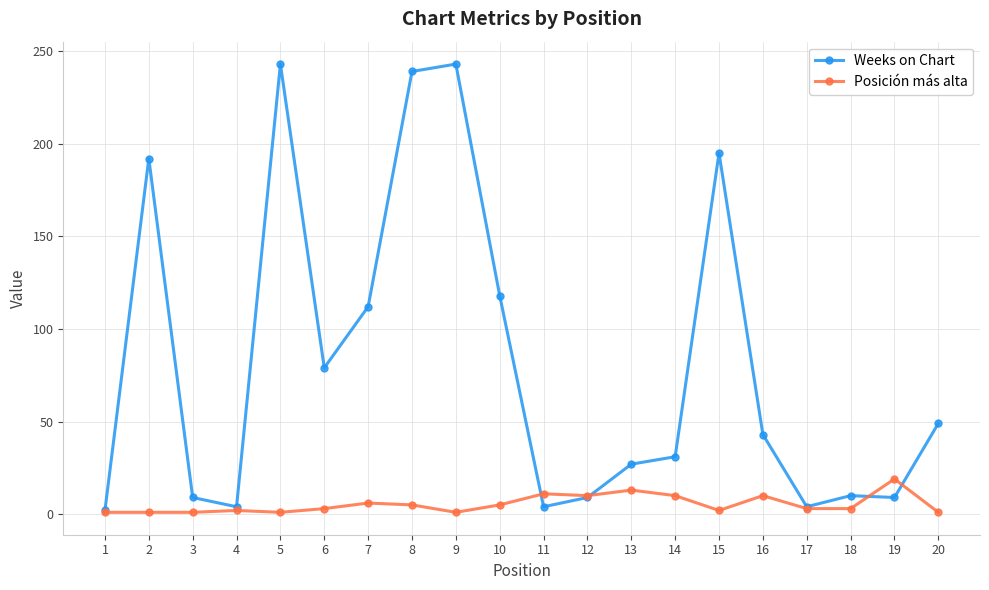

How many distinct data groups are displayed?

2